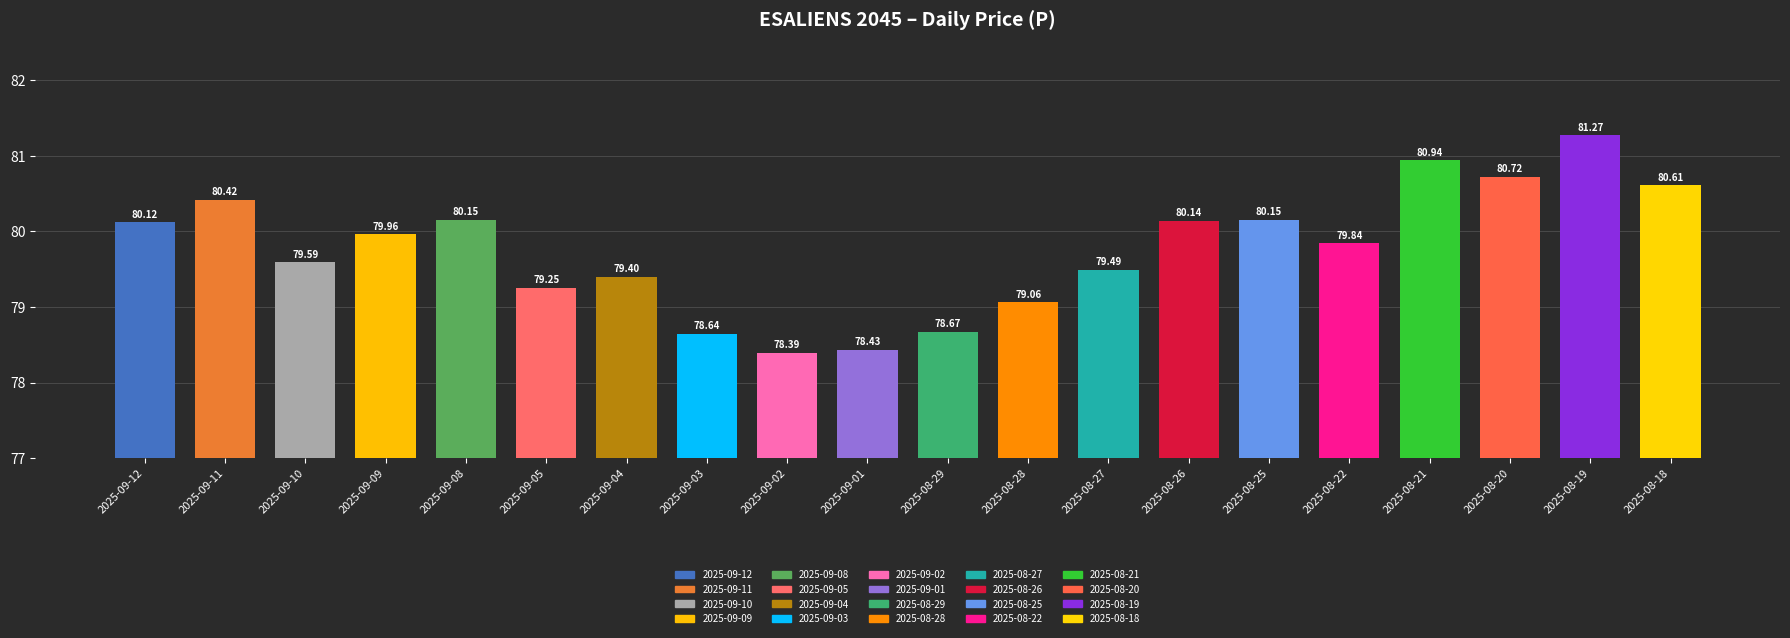

What is the change in value from 2025-09-10 to 2025-09-04?

-0.2